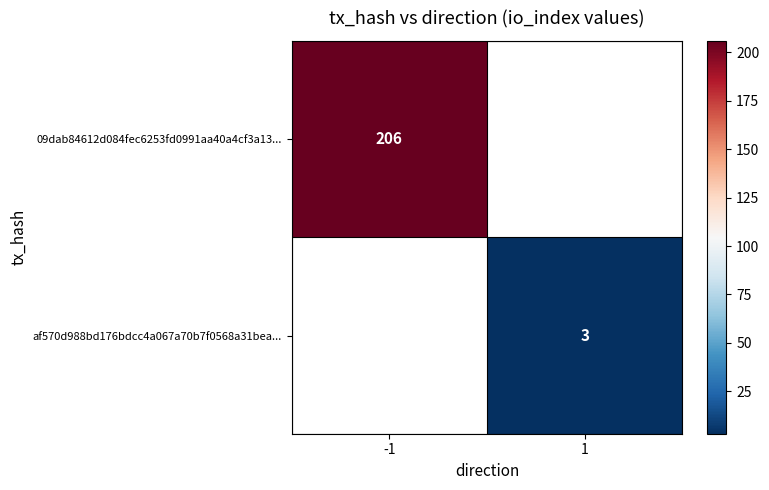

How many distinct data groups are displayed?

2